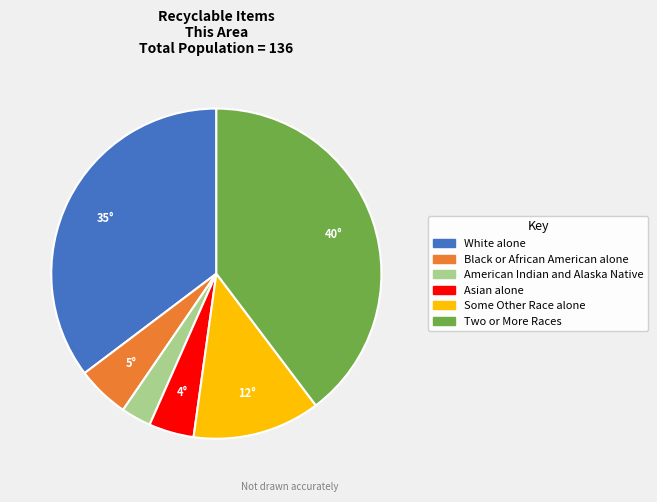

Which has a higher value, White alone or Some Other Race alone?

White alone